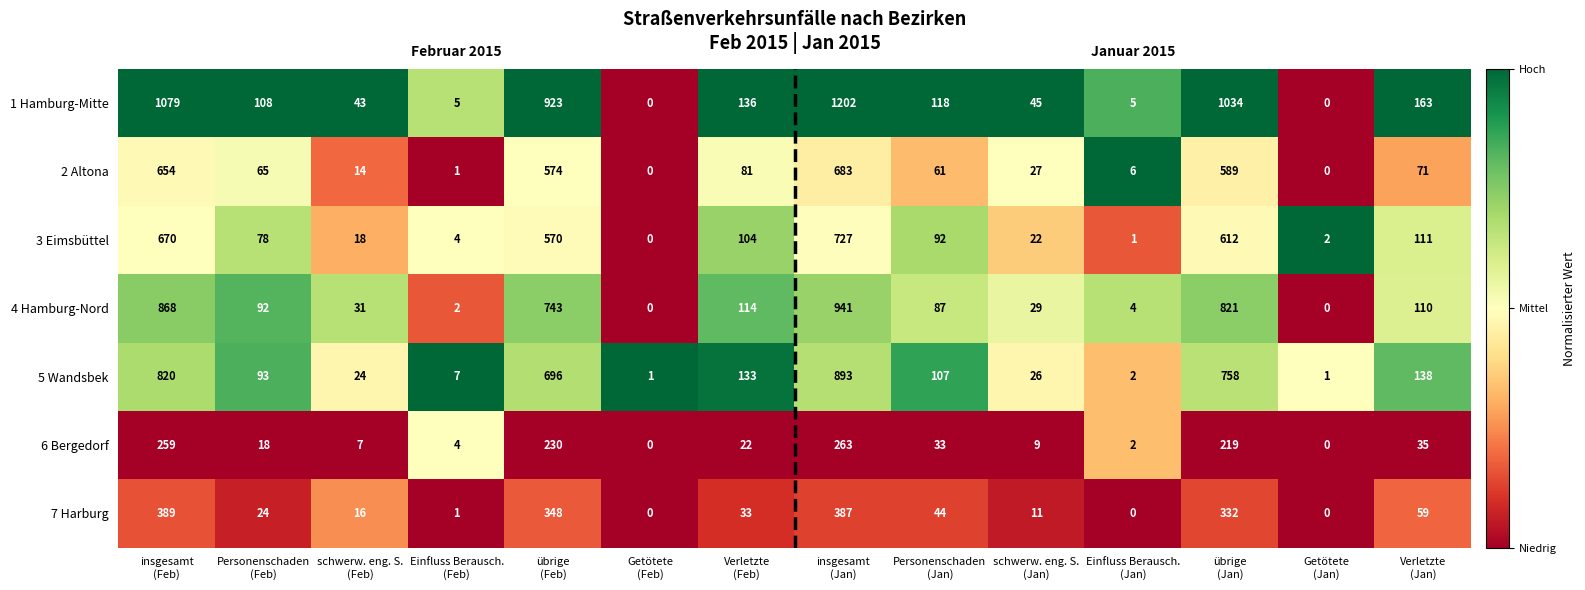

What is the difference between the maximum and minimum values in the 5 Wandsbek series?

892